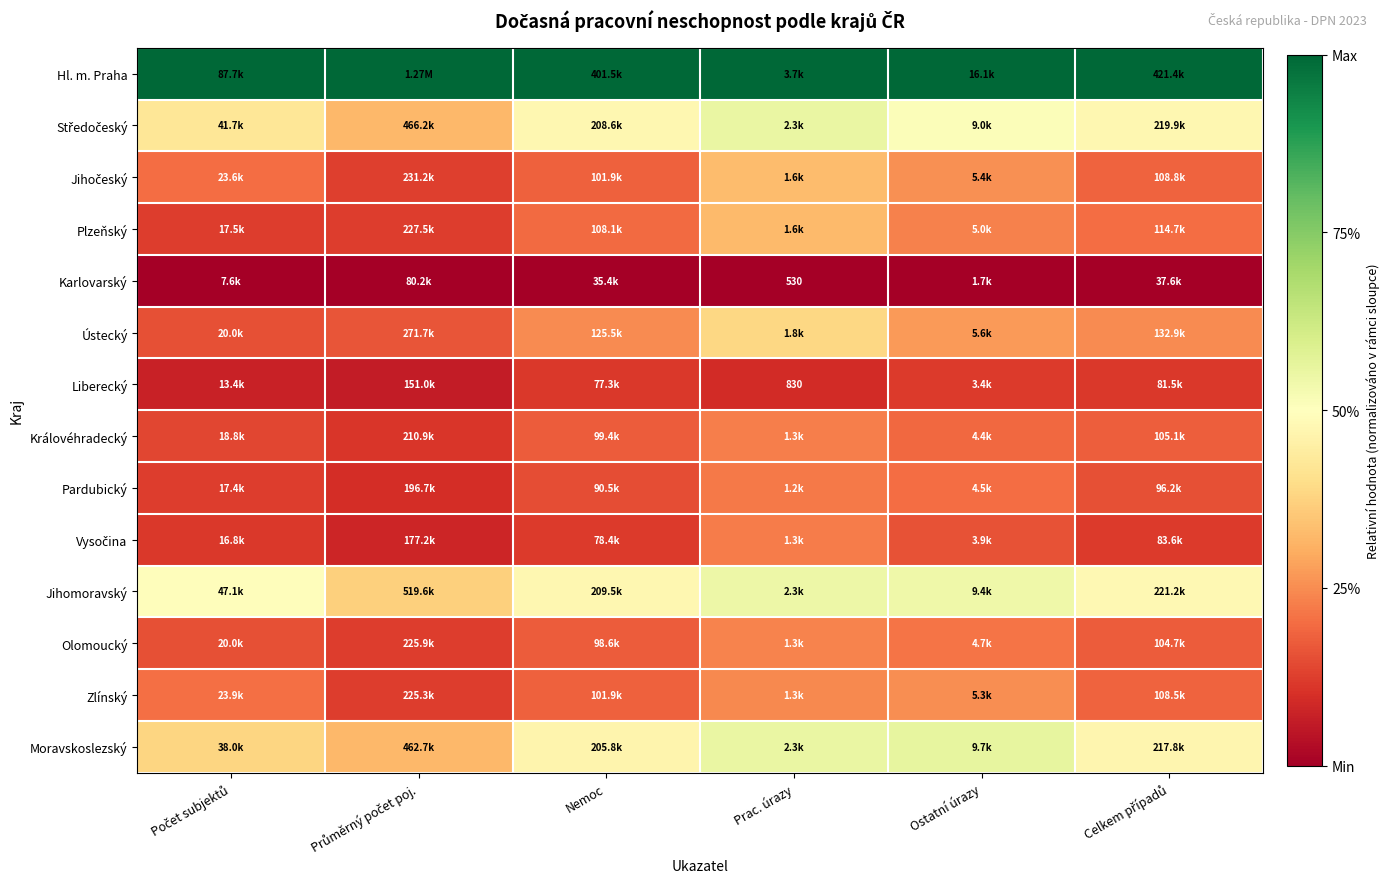

True or false: Pardubický has a value of 0.2 at Celkem případů.

False